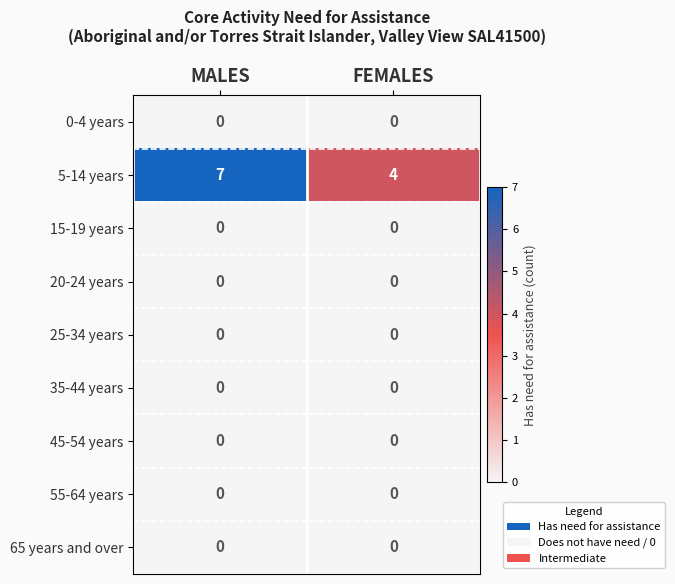

Reading left to right, list all the values displayed in this chart.

0-4 years: 0	0
5-14 years: 7	4
15-19 years: 0	0
20-24 years: 0	0
25-34 years: 0	0
35-44 years: 0	0
45-54 years: 0	0
55-64 years: 0	0
65 years and over: 0	0